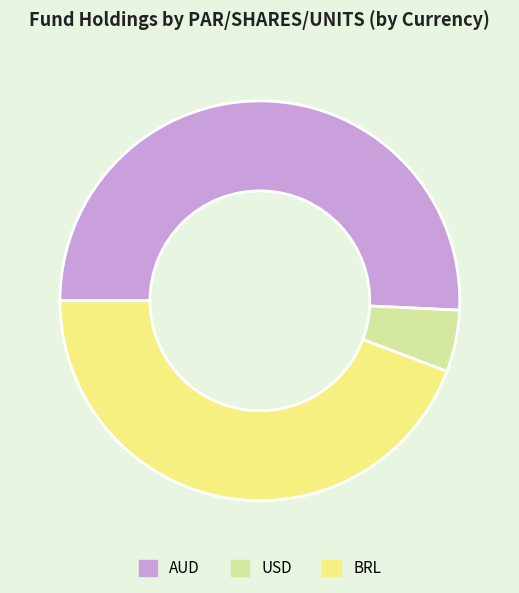

Does any single category account for the majority?

Yes